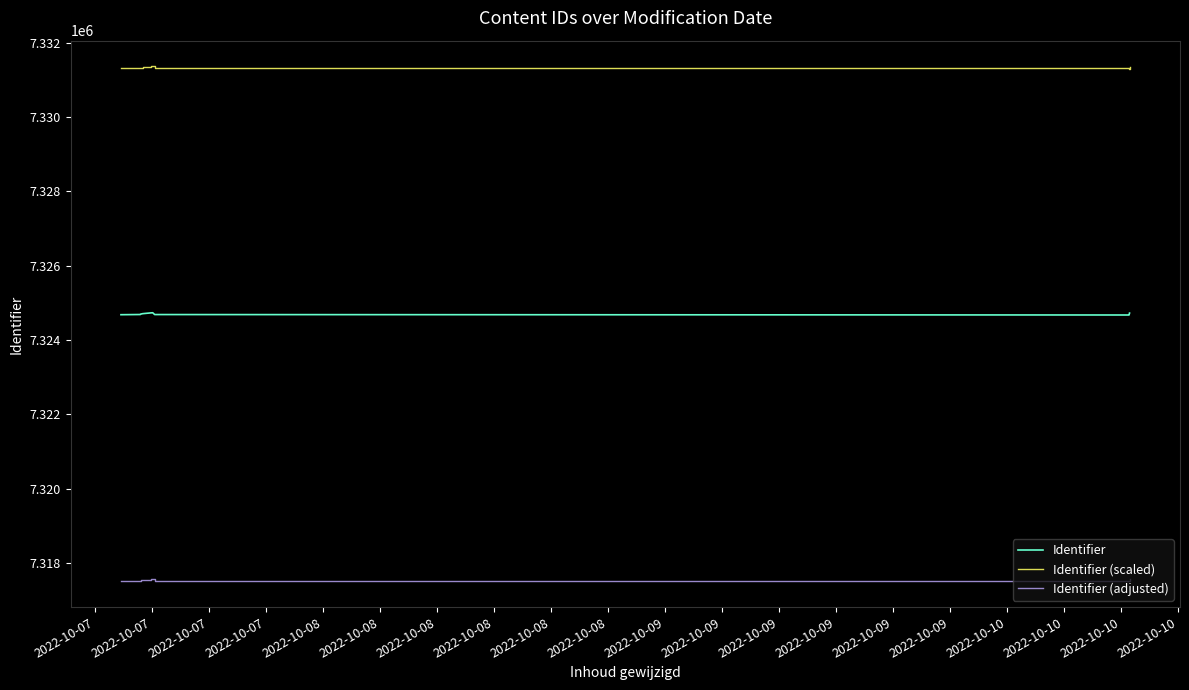

How many interior local valleys does the Identifier (adjusted) series have?

1